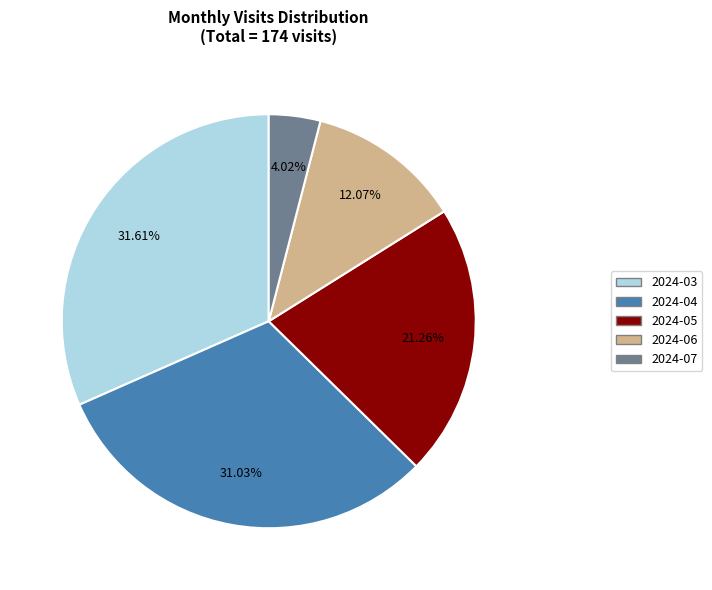

Approximately how many times larger is the value at 2024-07 compared to 2024-03?

0.1